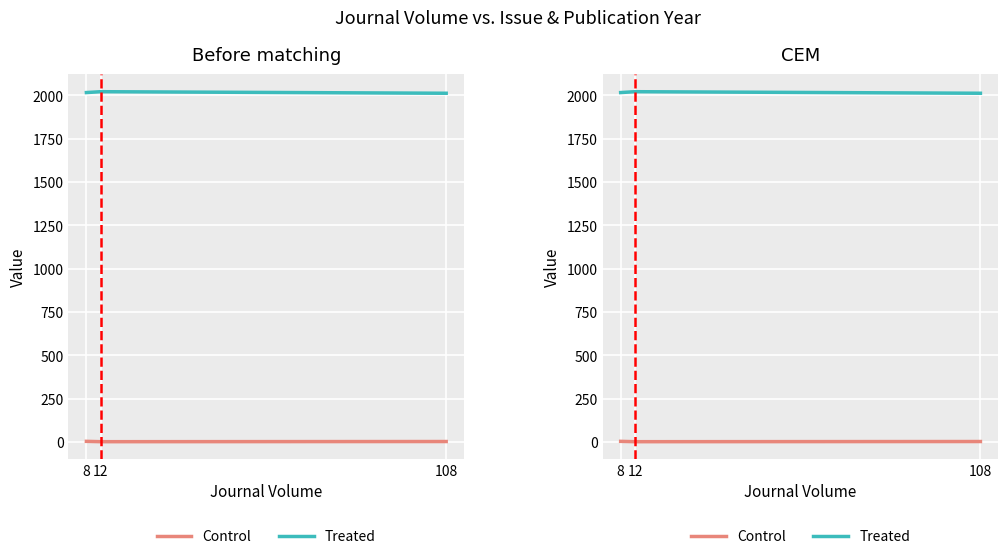

Between 108 and 8, which is larger?

8